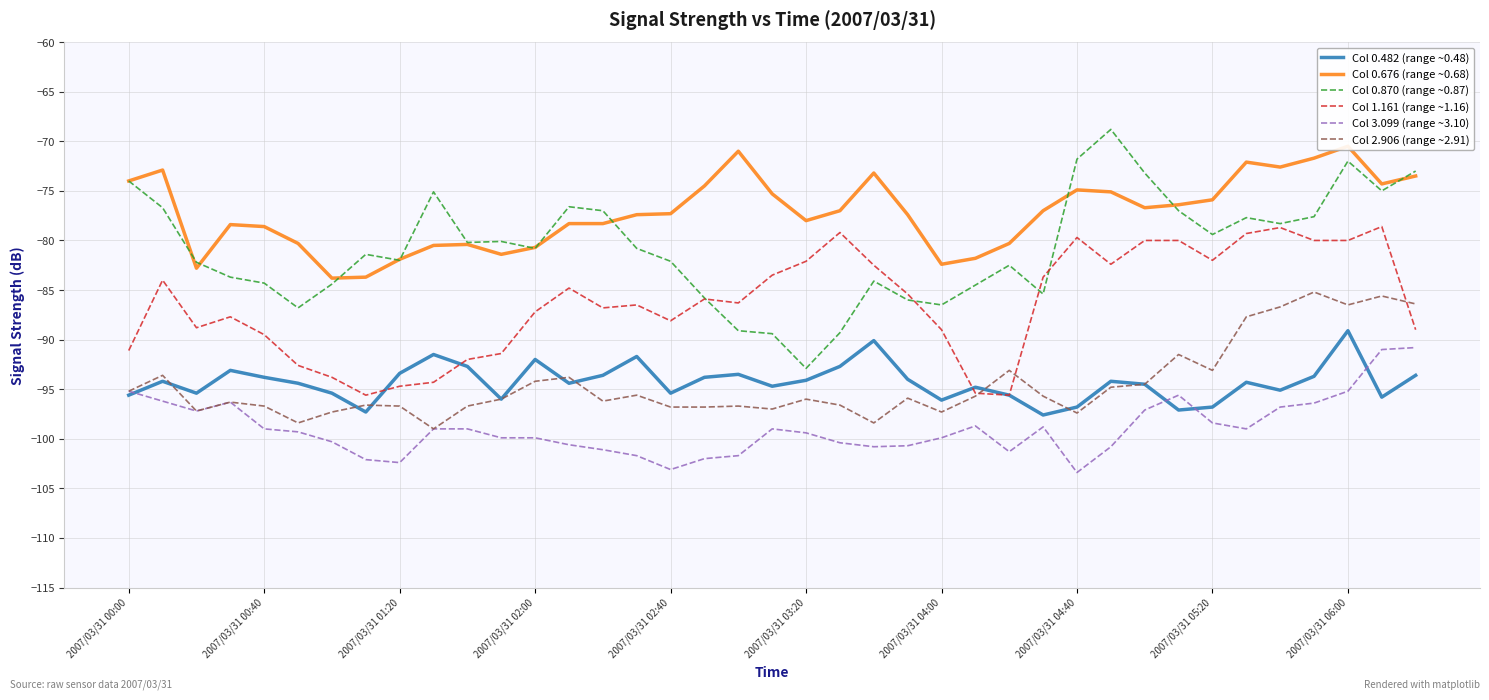

What is the maximum value for Col 0.482 (range ~0.48)?

-89.1